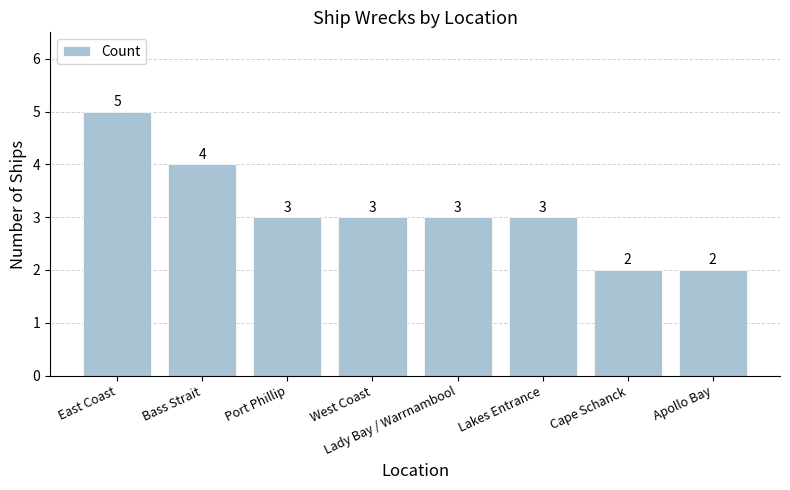

True or false: the data shows 2 at Lakes Entrance.

False